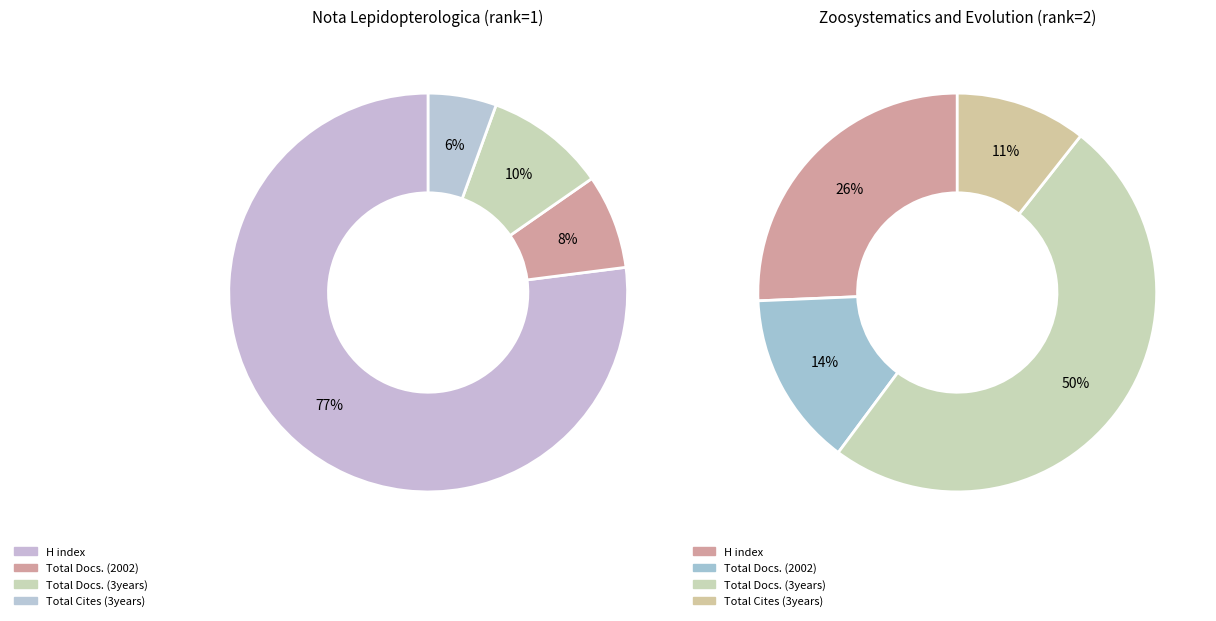

Which slice is the largest?

Nota Lepidopterologica